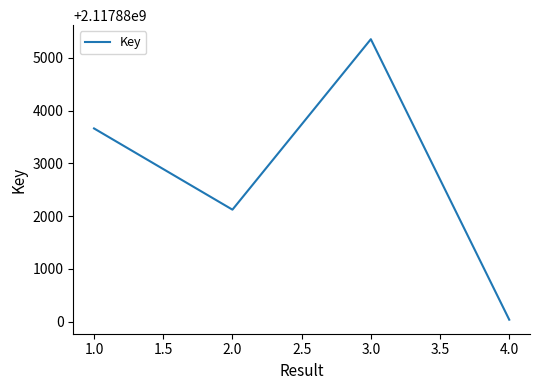

What is the ratio of the value at 4.0 to the value at 1.0?

1.0